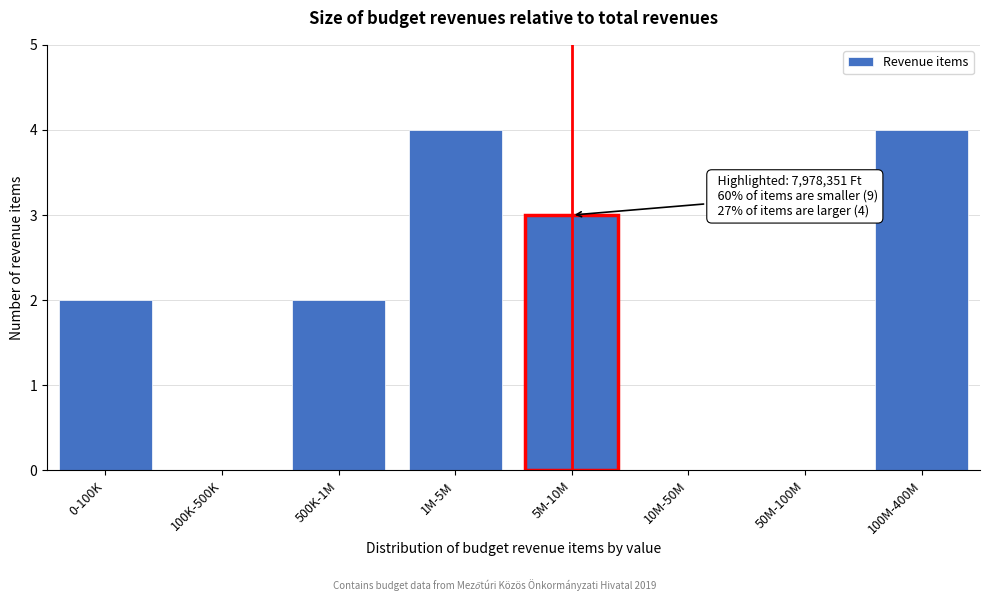

Reading left to right, list all the values displayed in this chart.

0-100K=2	100K-500K=0	500K-1M=2	1M-5M=4	5M-10M=3	10M-50M=0	50M-100M=0	100M-400M=4